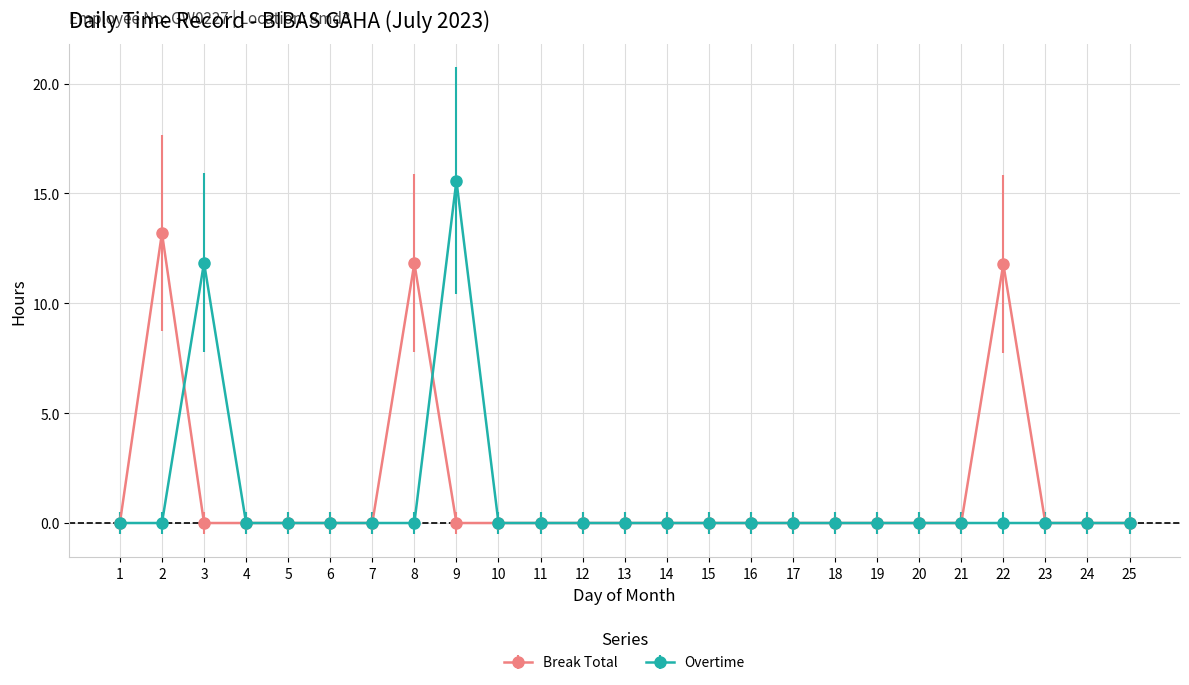

List the series in order of their peak value, lowest first.

Break Total, Overtime